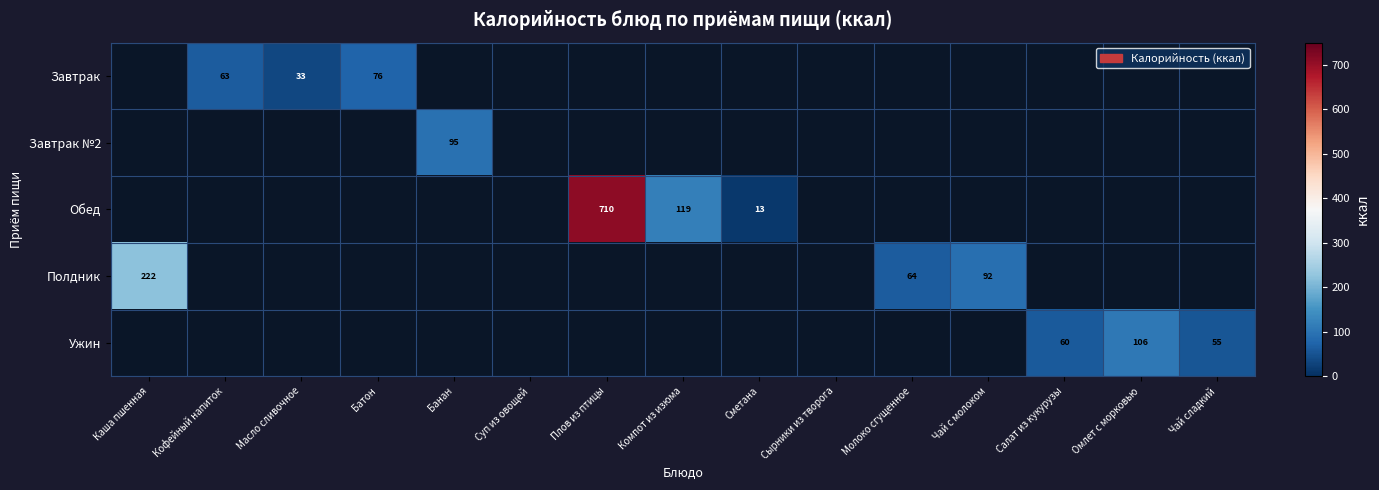

True or false: Обед has a value of 710 at Плов из птицы.

True